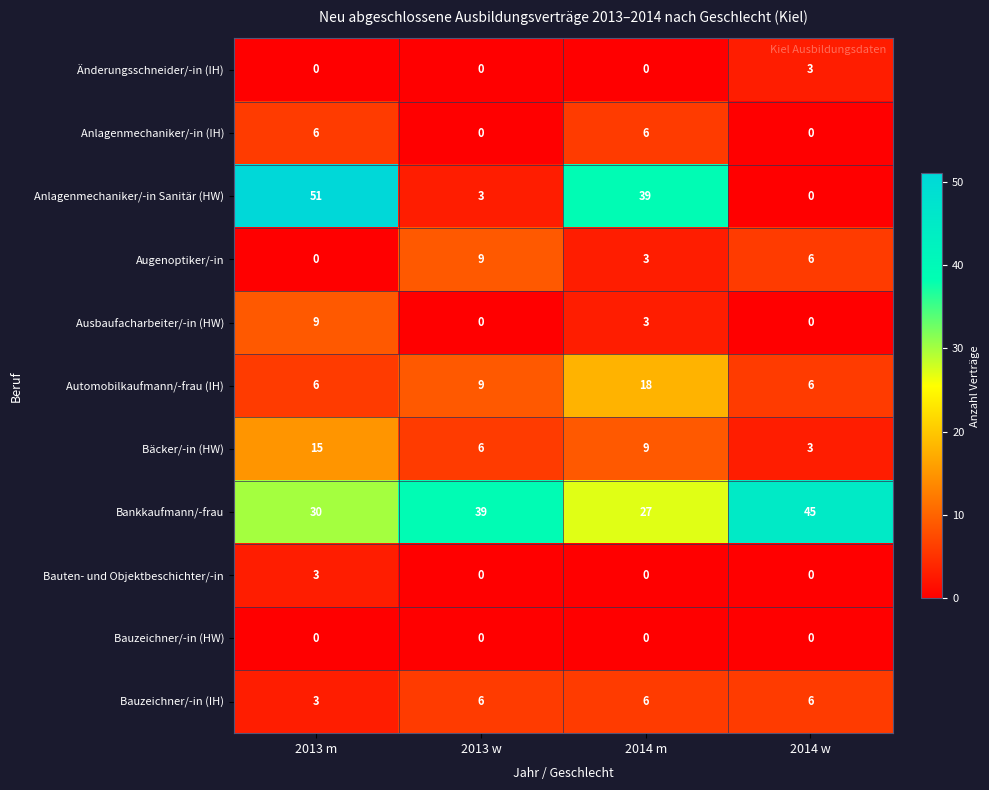

Is the value of Anlagenmechaniker/-in Sanitär (HW) at 2014 m greater than the value of Automobilkaufmann/-frau (IH) at 2013 m?

Yes